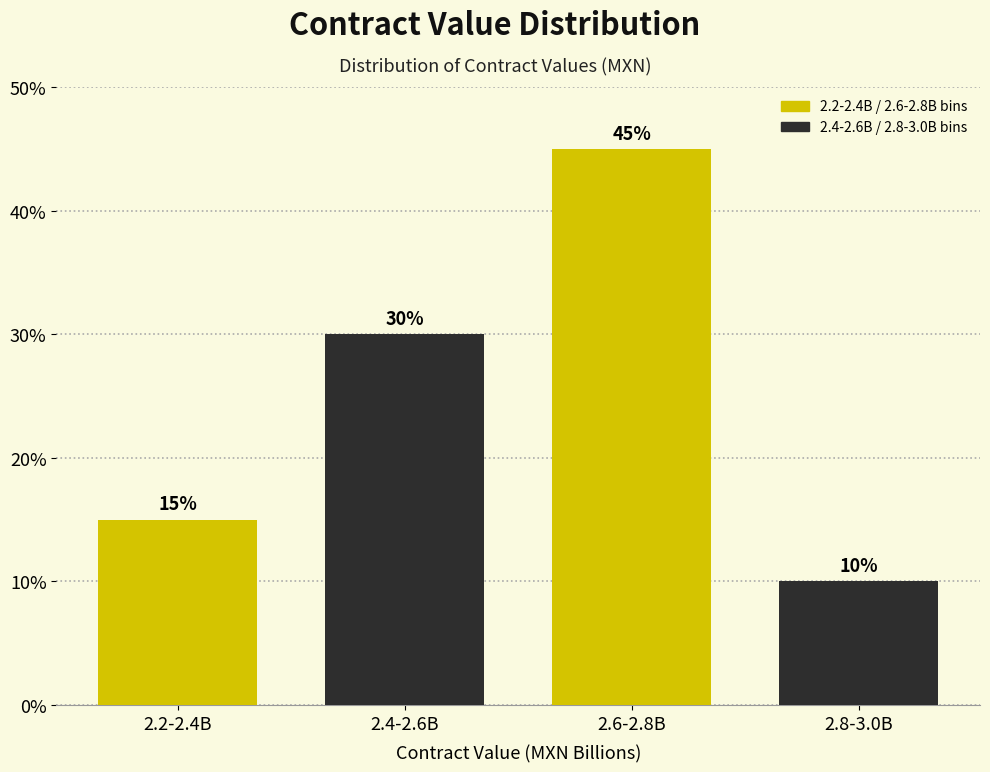

Reading left to right, what are all the values shown in this chart?

15	30	45	10